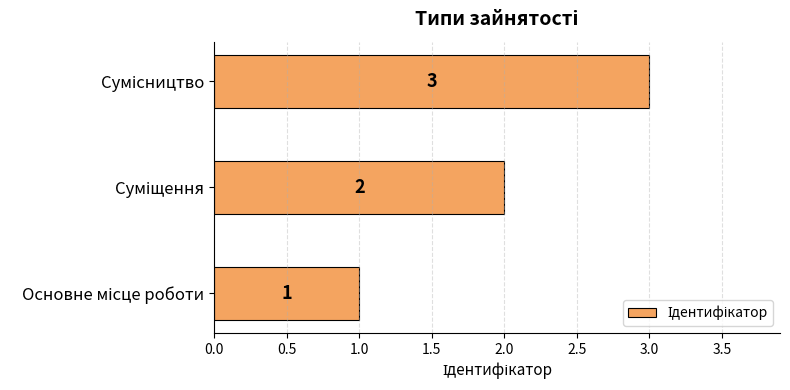

What is the maximum value shown in the chart?

3